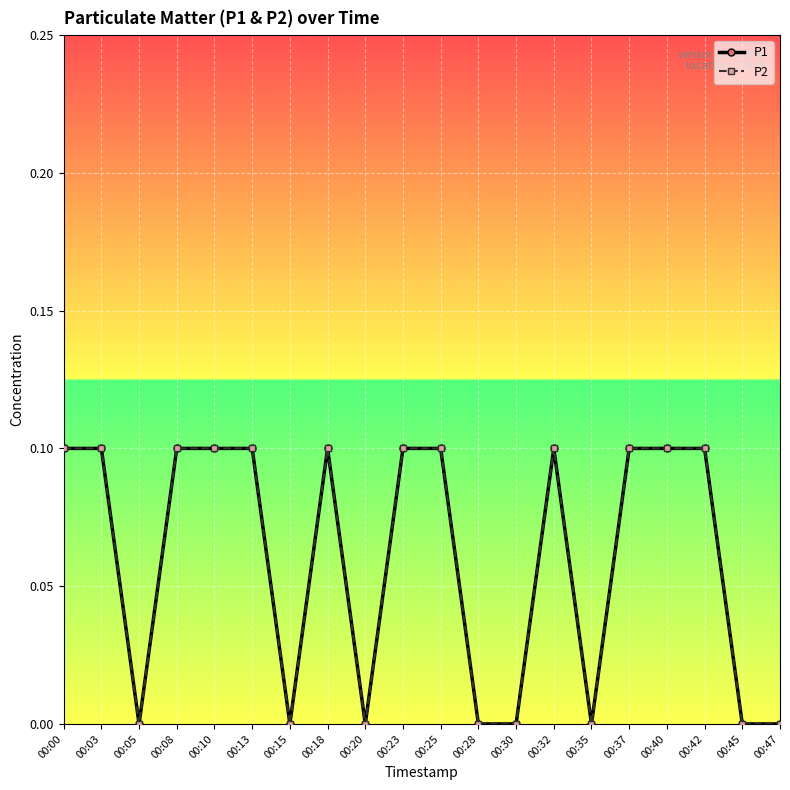

True or false: P2 has a value of 0.1 at 00:08.

True